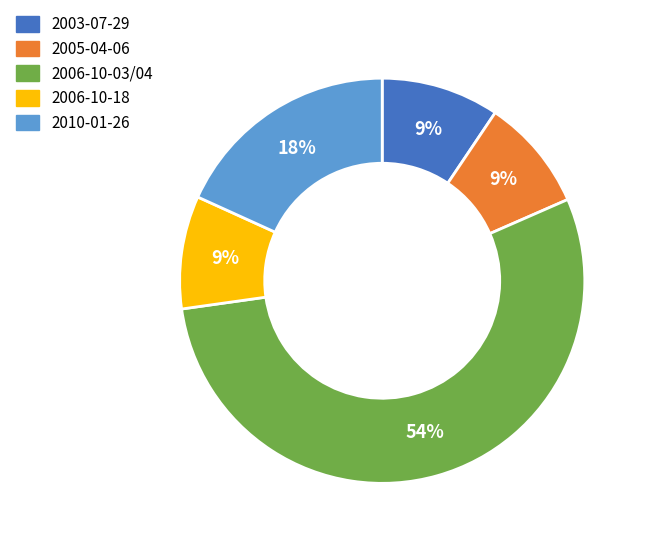

Is it true that 2006-10-18 is 21% of the pie?

False